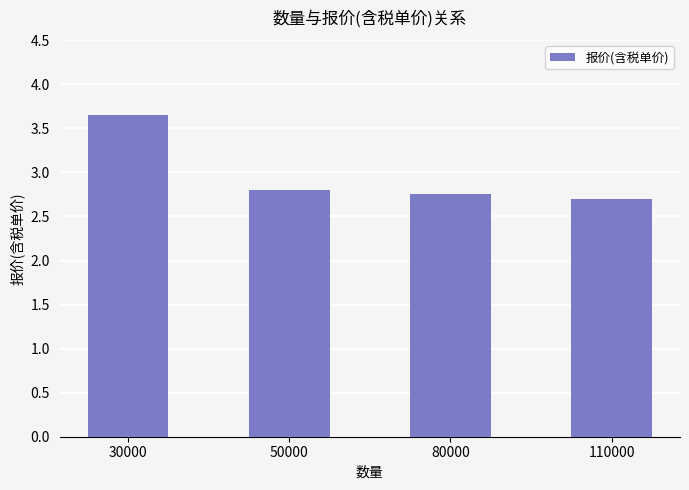

What is the ratio of the value at 110000 to the value at 80000?

1.0